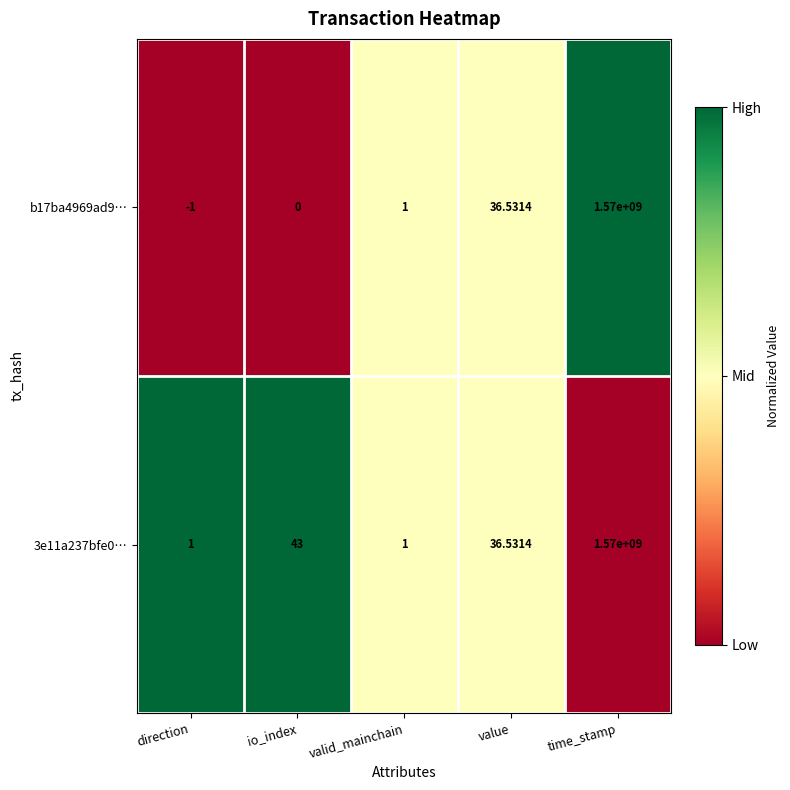

At which category is the sum across all series the highest?

time_stamp